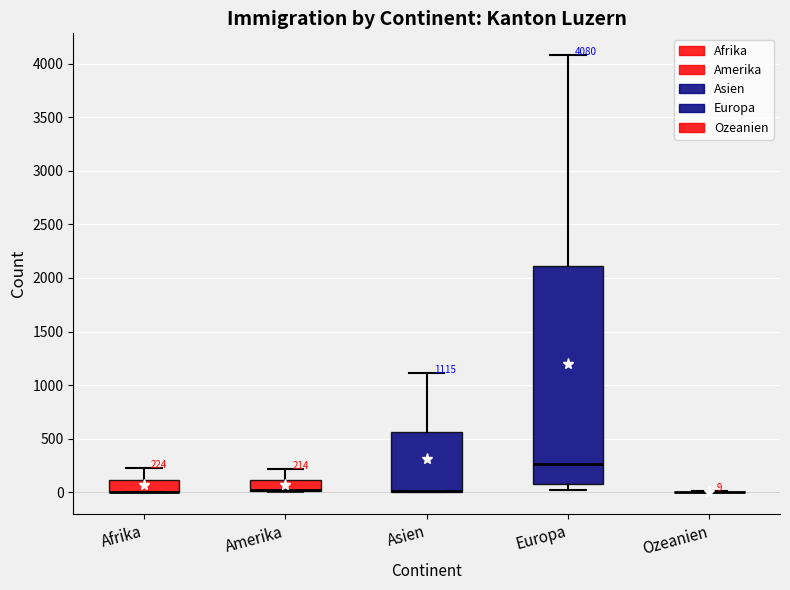

Which box is the tallest, from its lower edge to its upper edge?

Europa